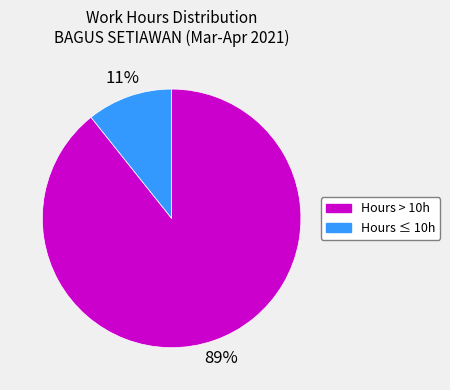

To the nearest percent, what is the average slice percentage?

50%